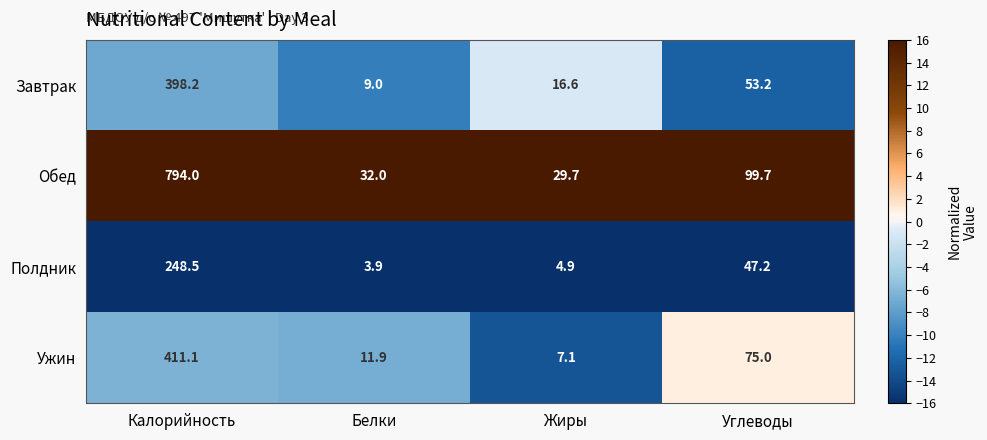

Is it true that Завтрак equals 398.2 at Калорийность?

True